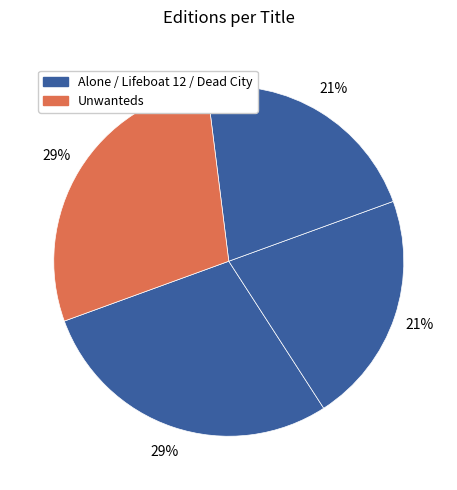

How many slices are in this pie chart?

4